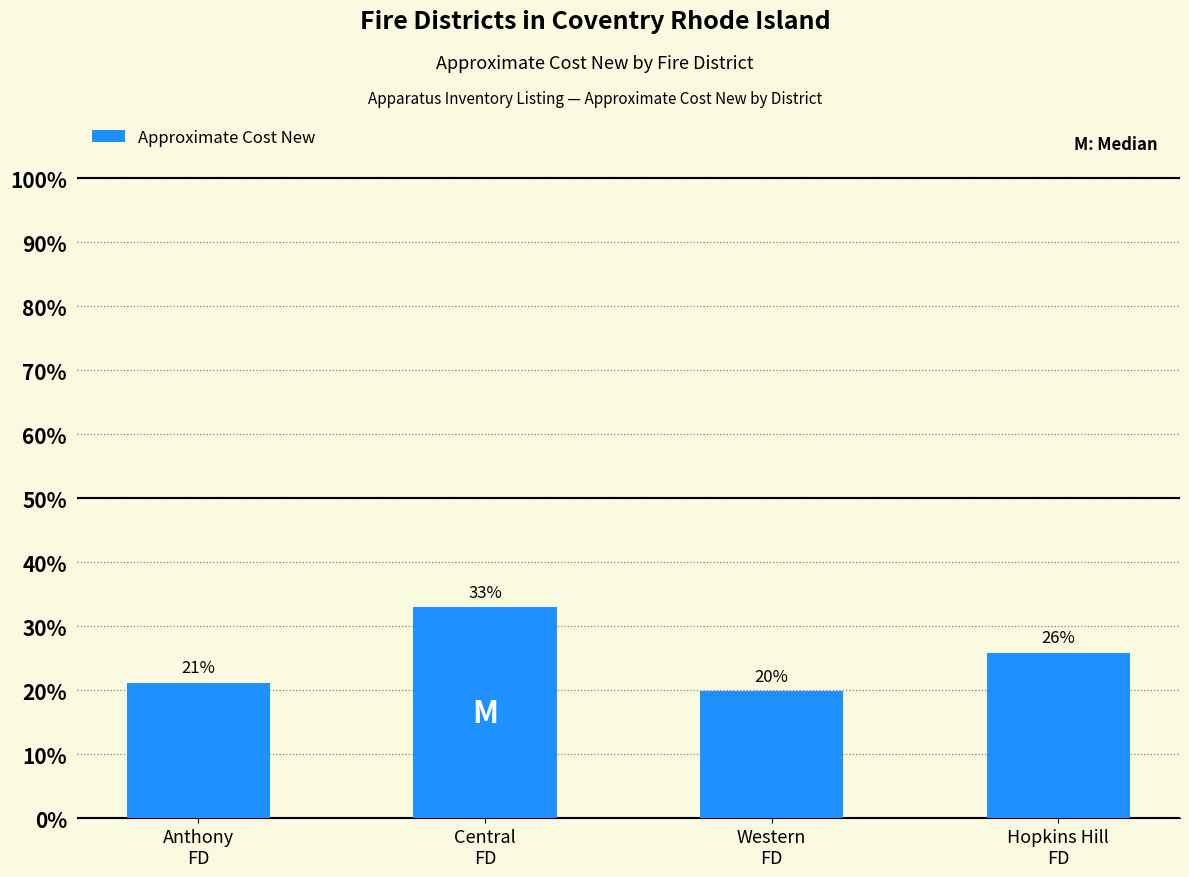

Are the bars horizontal?

No